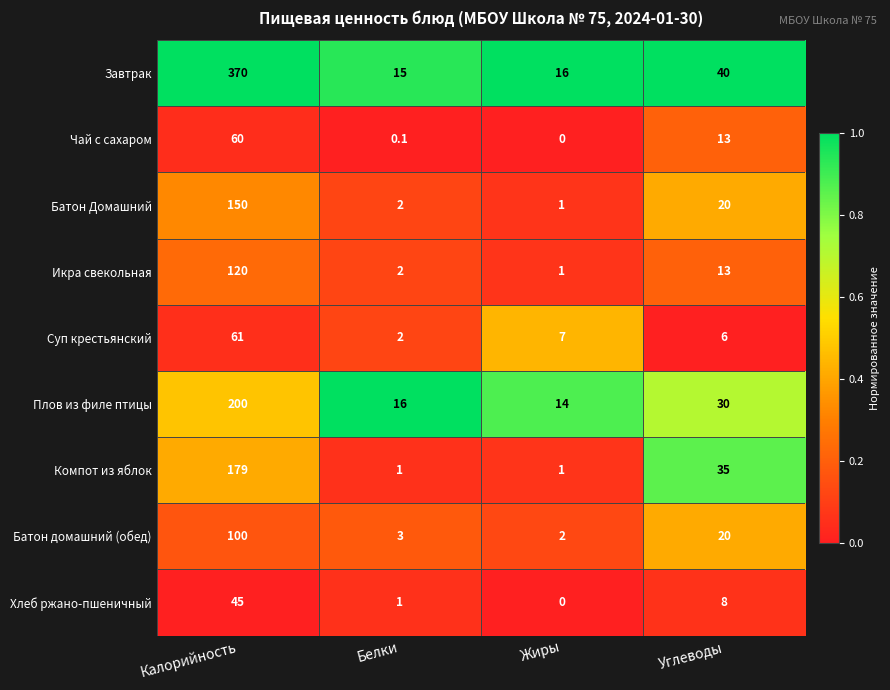

What is the average value of the Суп крестьянский series?

19.0